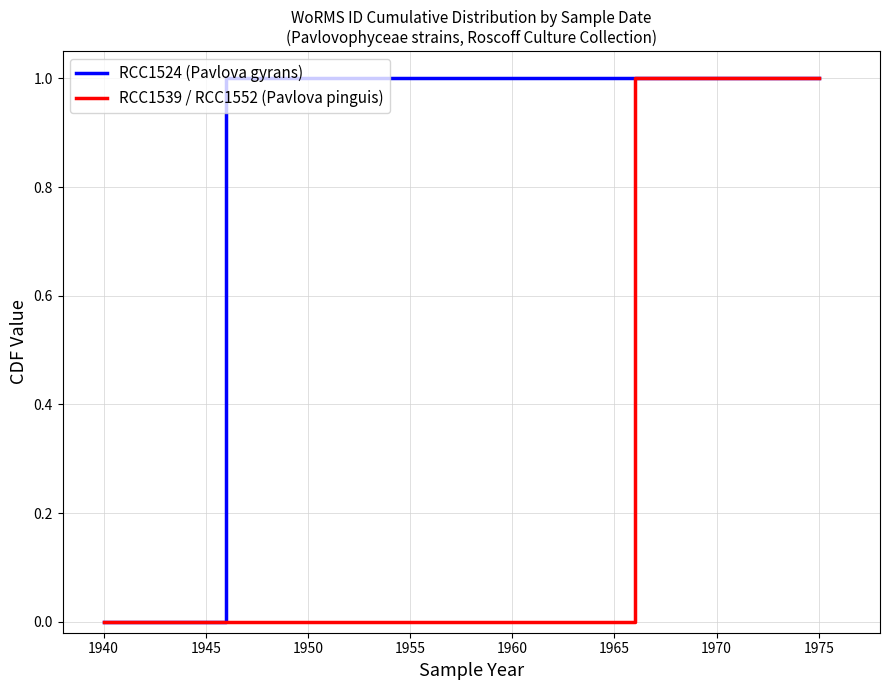

At which label does RCC1524 (Pavlova gyrans) reach its minimum?

1940